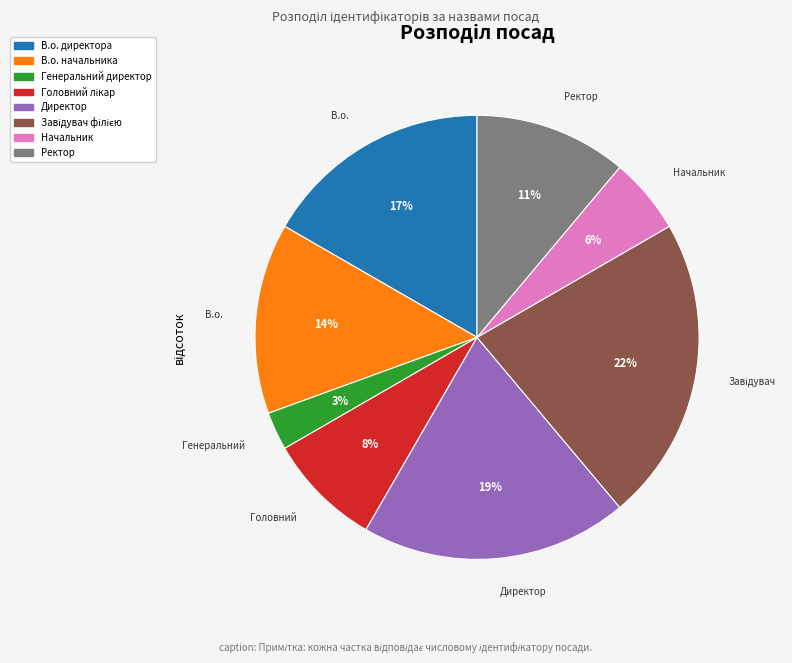

The Генеральний директор slice represents 3% of the pie. True or false?

True